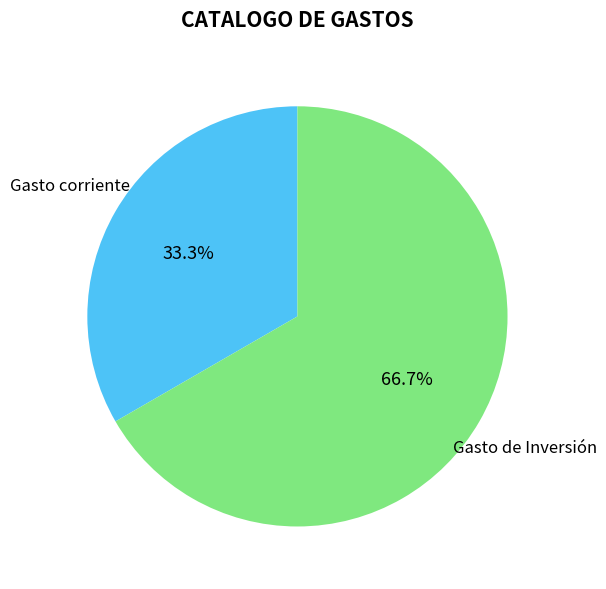

Rank the categories by value from highest to lowest.

Gasto de Inversión, Gasto corriente